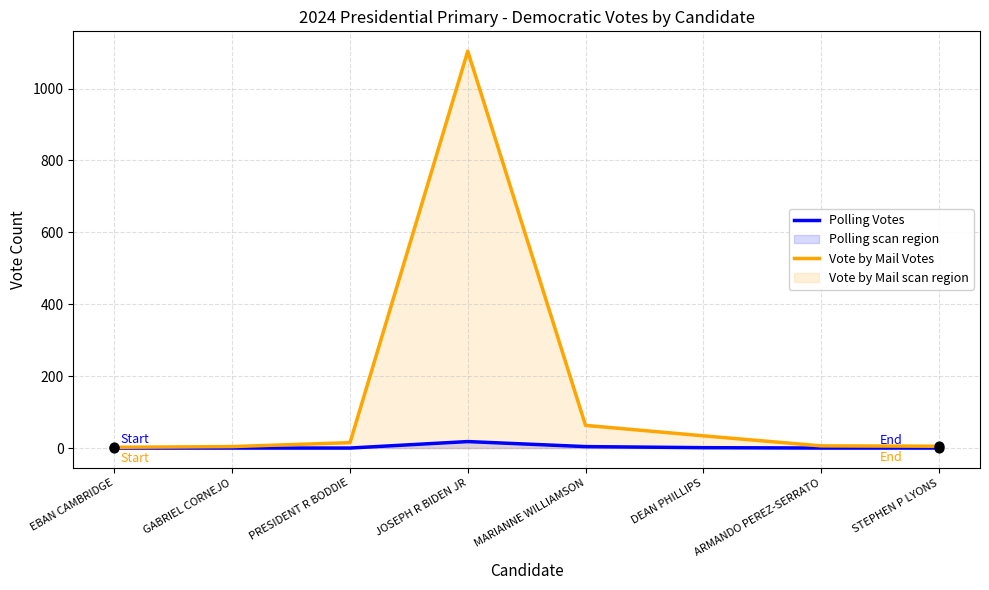

Which series reaches the minimum Y coordinate?

Polling Votes